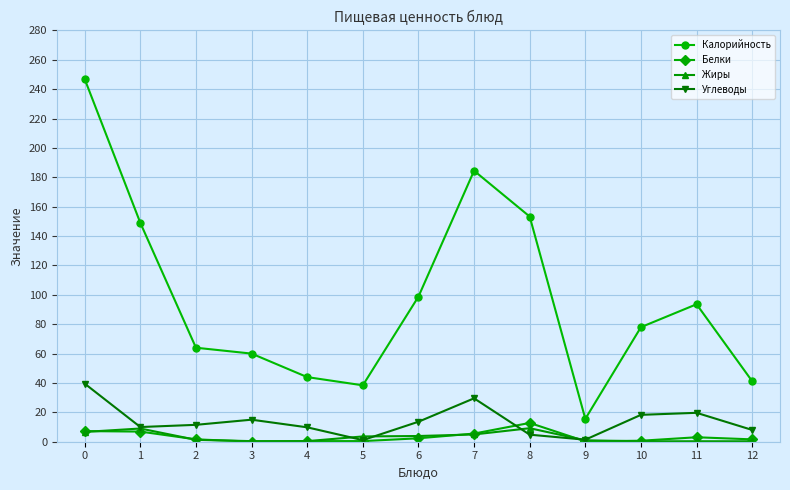

In Углеводы, how many points are higher than both neighbors (excluding endpoints)?

3